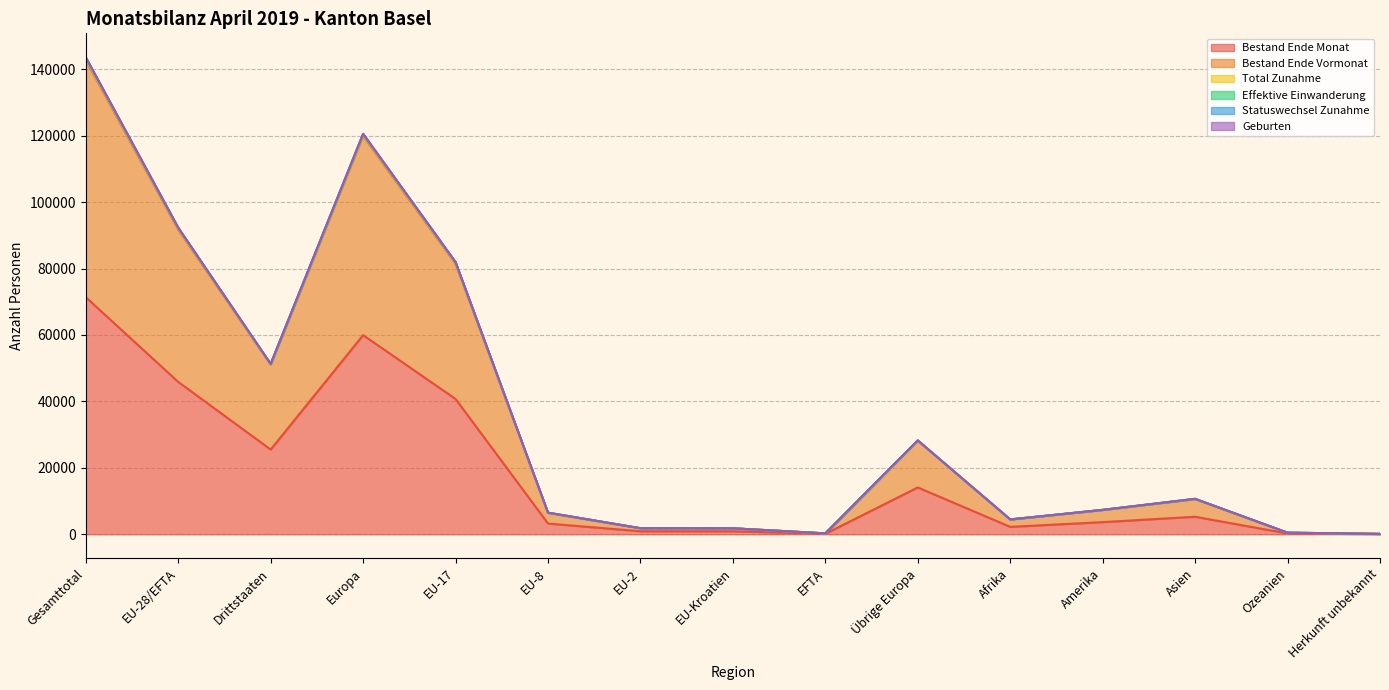

What is the label of the 10th point from the right?

EU-8